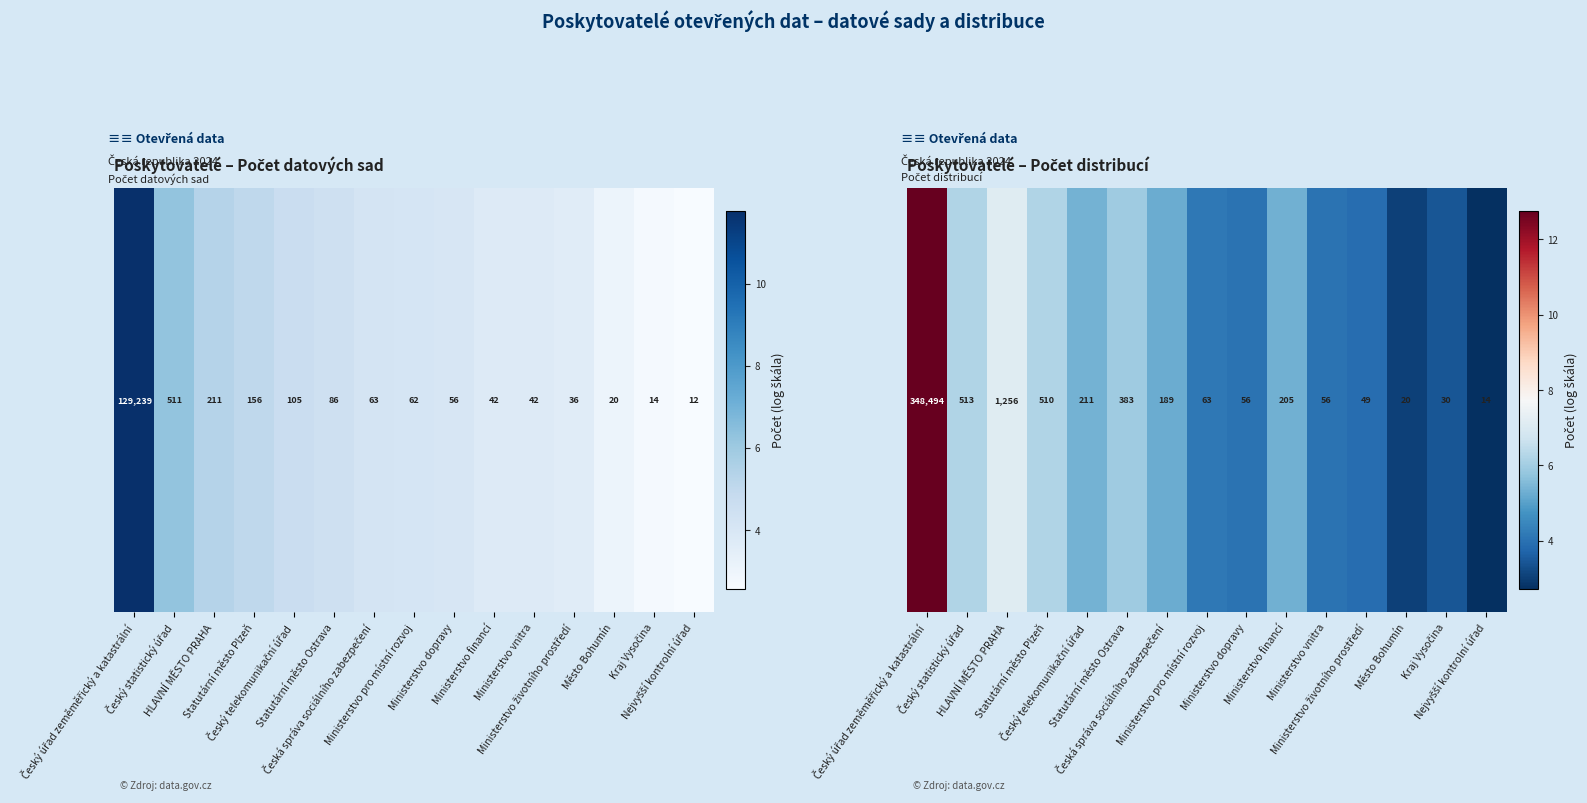

Reading left to right, list all the values displayed in this chart.

Český úřad zeměměřický a katastrální=12.8	Český statistický úřad=6.2	HLAVNÍ MĚSTO PRAHA=7.1	Statutární město Plzeň=6.2	Český telekomunikační úřad=5.4	Statutární město Ostrava=6.0	Česká správa sociálního zabezpečení=5.2	Ministerstvo pro místní rozvoj=4.2	Ministerstvo dopravy=4.0	Ministerstvo financí=5.3	Ministerstvo vnitra=4.0	Ministerstvo životního prostředí=3.9	Město Bohumín=3.0	Kraj Vysočina=3.4	Nejvyšší kontrolní úřad=2.7